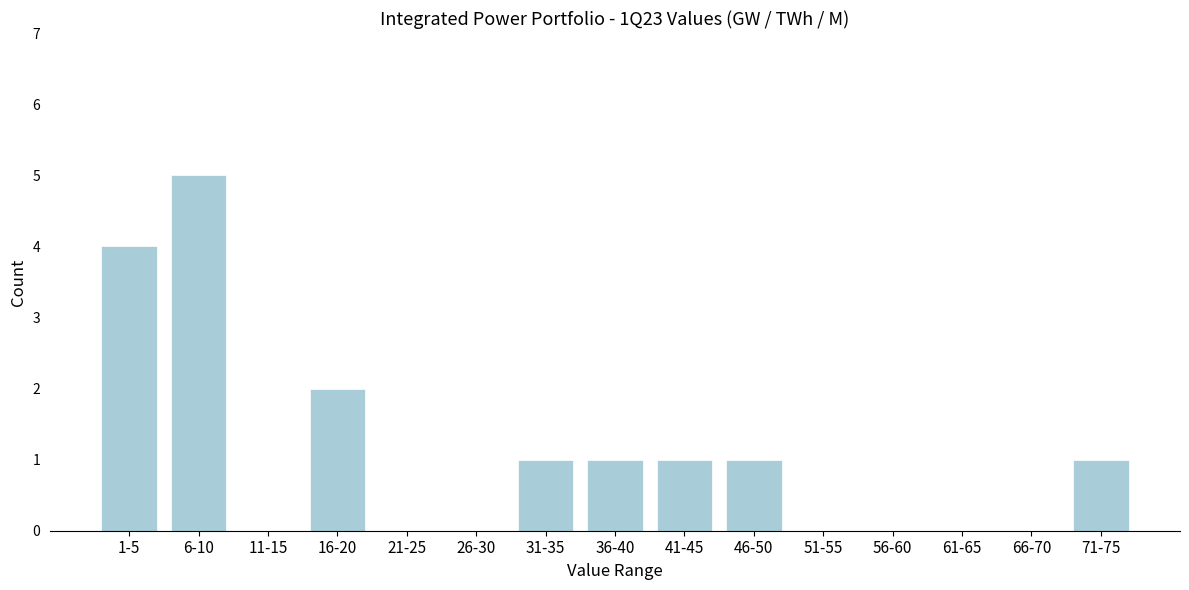

Reading right to left, list all the values displayed in this chart.

71-75=1	66-70=0	61-65=0	56-60=0	51-55=0	46-50=1	41-45=1	36-40=1	31-35=1	26-30=0	21-25=0	16-20=2	11-15=0	6-10=5	1-5=4